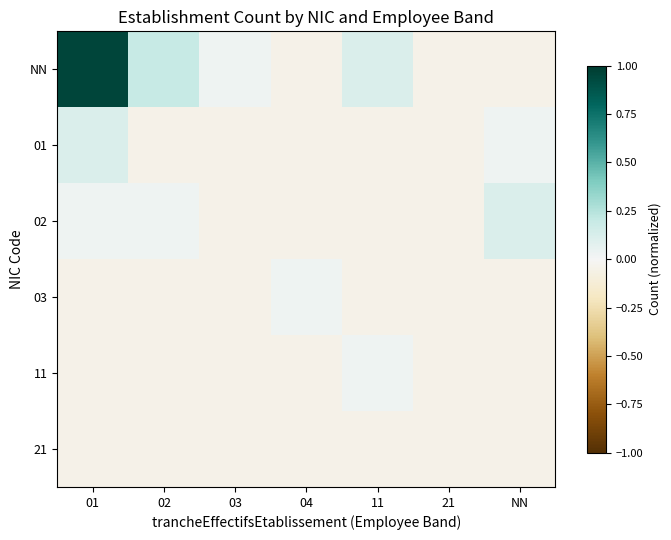

Reading left to right, transcribe all the data shown in this chart.

NN: 01=0.9	02=0.2	03=0.0	04=-0.1	11=0.1	21=-0.1	NN=-0.1
01: 01=0.1	02=-0.1	03=-0.1	04=-0.1	11=-0.1	21=-0.1	NN=0.0
02: 01=0.0	02=0.0	03=-0.1	04=-0.1	11=-0.1	21=-0.1	NN=0.1
03: 01=-0.1	02=-0.1	03=-0.1	04=0.0	11=-0.1	21=-0.1	NN=-0.1
11: 01=-0.1	02=-0.1	03=-0.1	04=-0.1	11=0.0	21=-0.1	NN=-0.1
21: 01=-0.1	02=-0.1	03=-0.1	04=-0.1	11=-0.1	21=-0.1	NN=-0.1